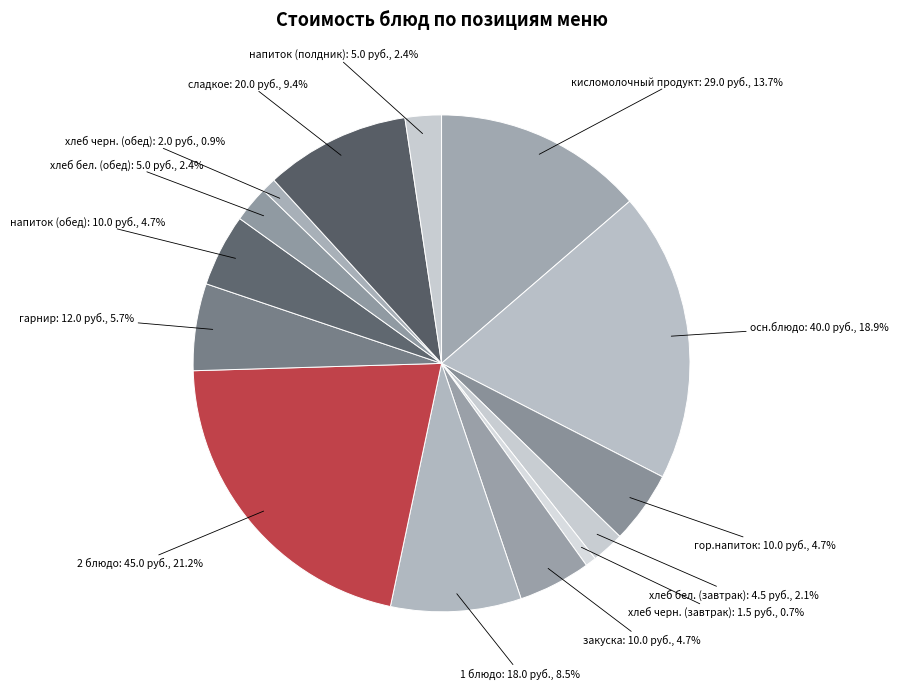

How many slices are in this pie chart?

14